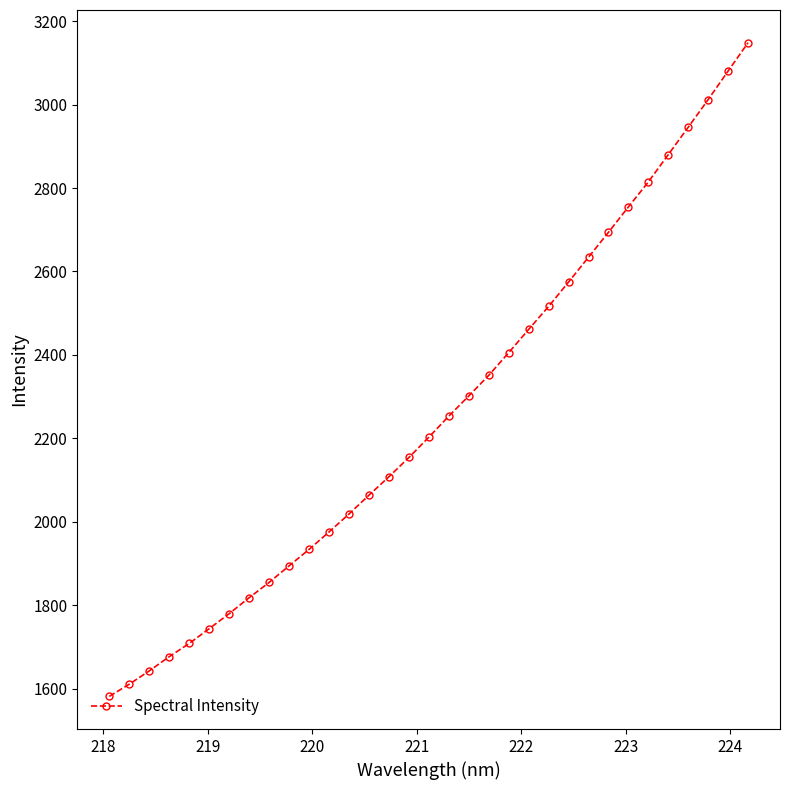

What is the difference between the maximum and second lowest values?

1536.9